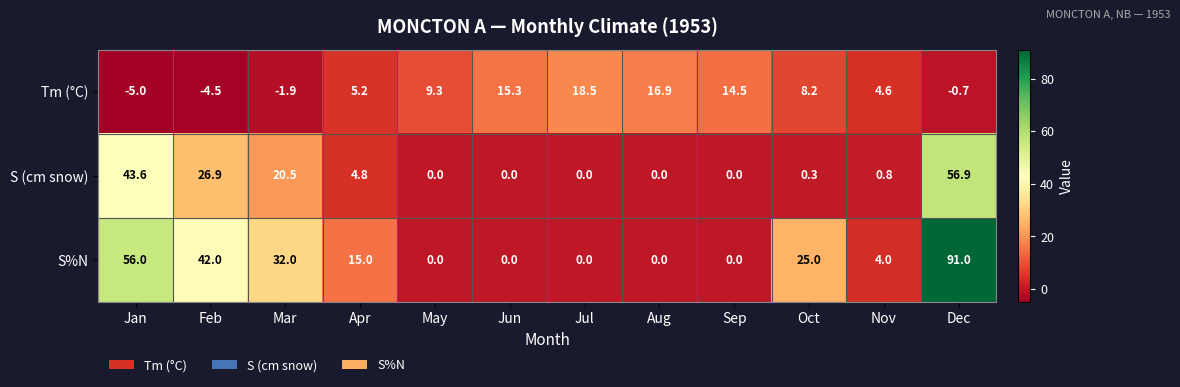

At Dec, list the series in order from largest to smallest.

S%N, S (cm snow), Tm (°C)